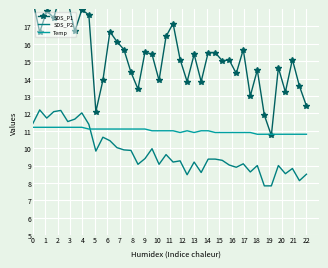

How many lines are shown in the chart?

3